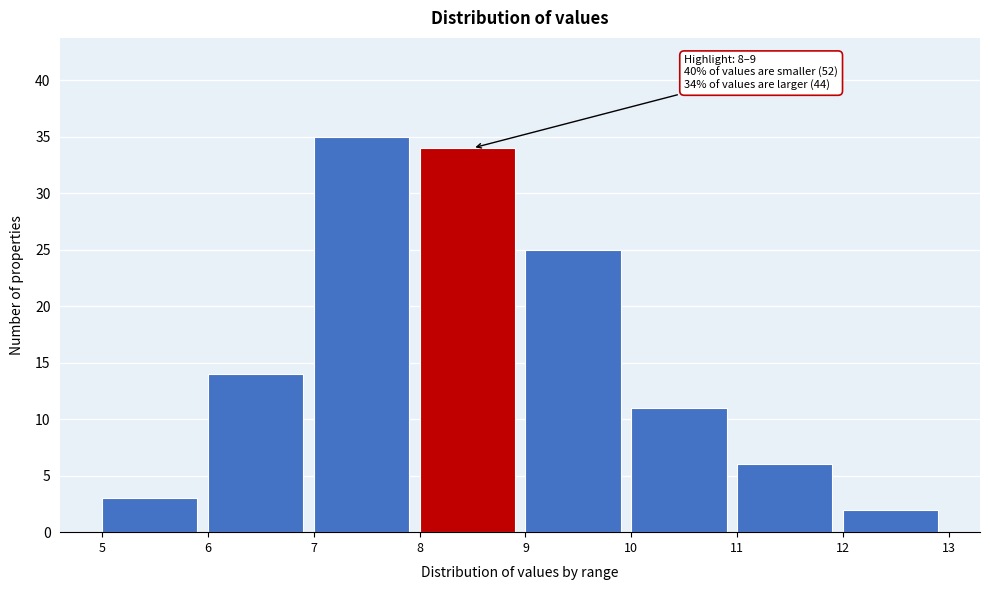

Which range on the x-axis has the tallest bar?

7 to 8